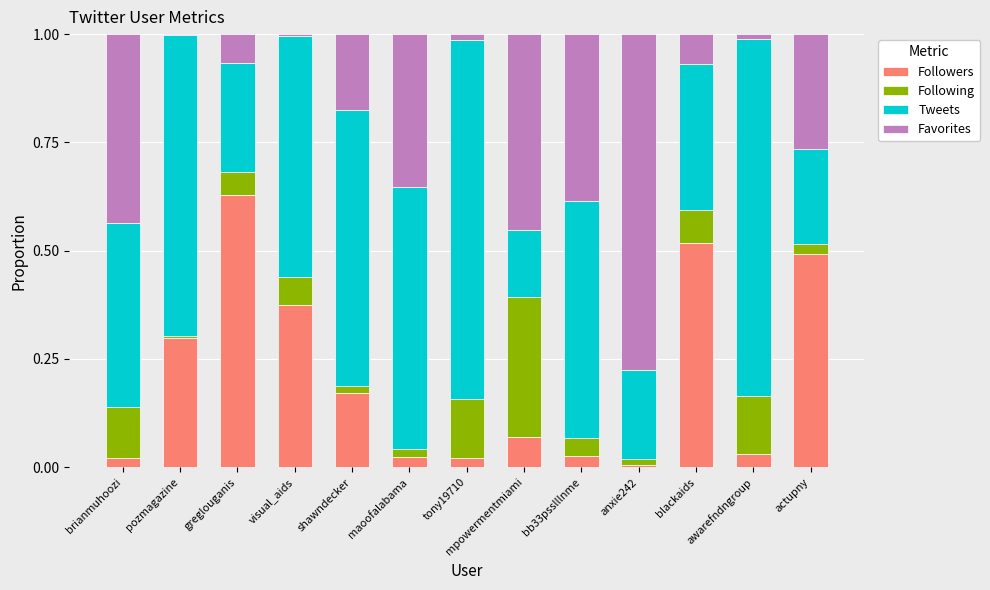

Which category has the highest value in the Followers series?

greglouganis